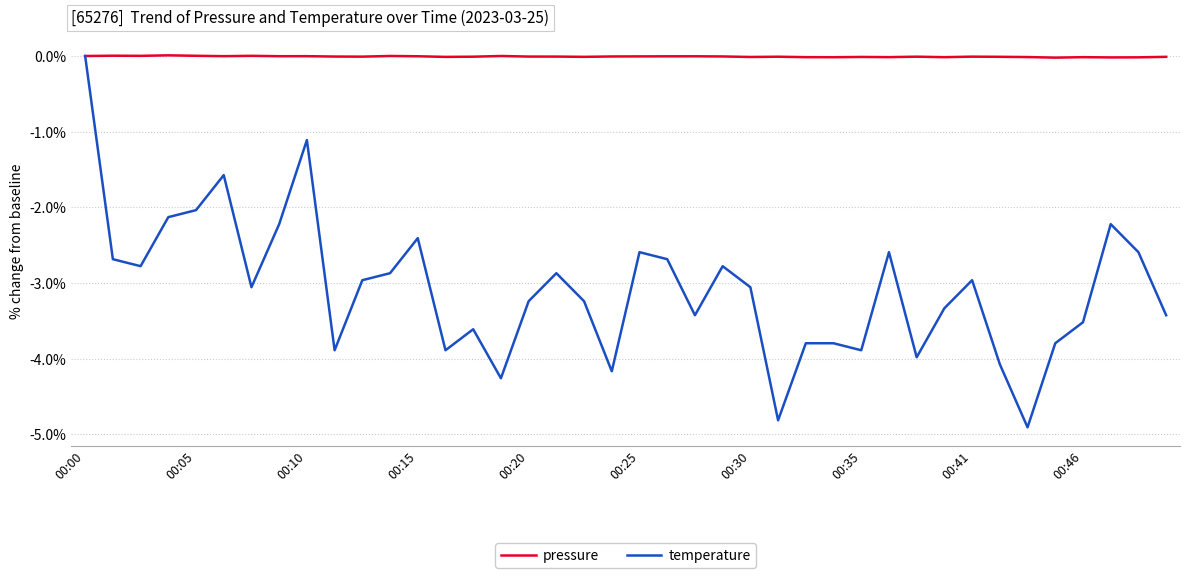

Which series has the largest total across all categories?

pressure